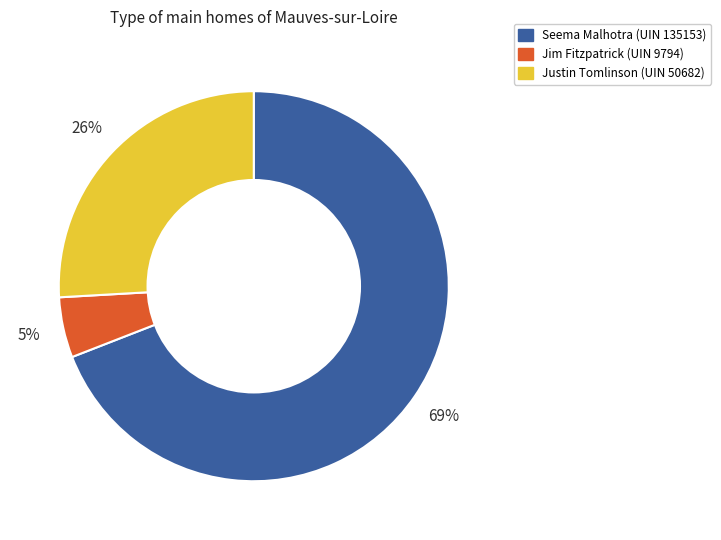

Between Jim Fitzpatrick (UIN 9794) and Seema Malhotra (UIN 135153), which is larger?

Seema Malhotra (UIN 135153)